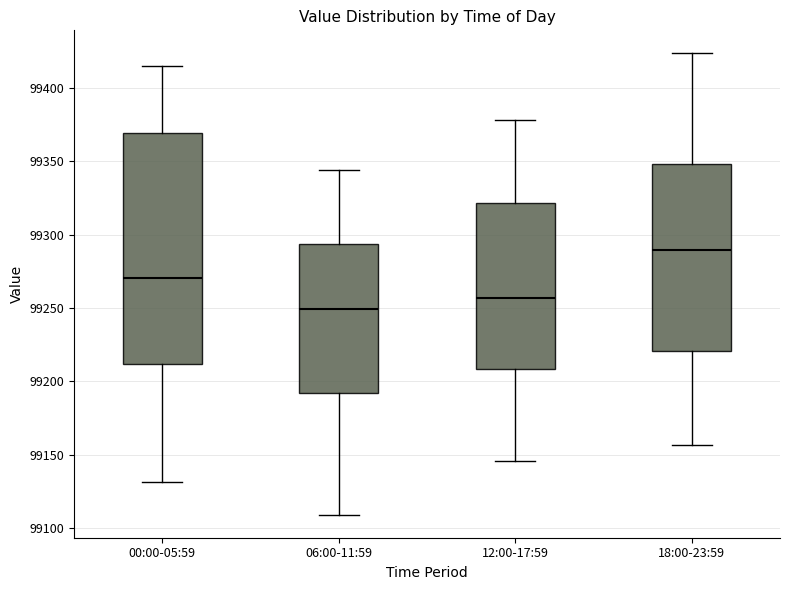

Where does the median line of the box for 06:00-11:59 sit on the y-axis? The values are not printed on the chart, so give them approximately, as read against the axis.

99250